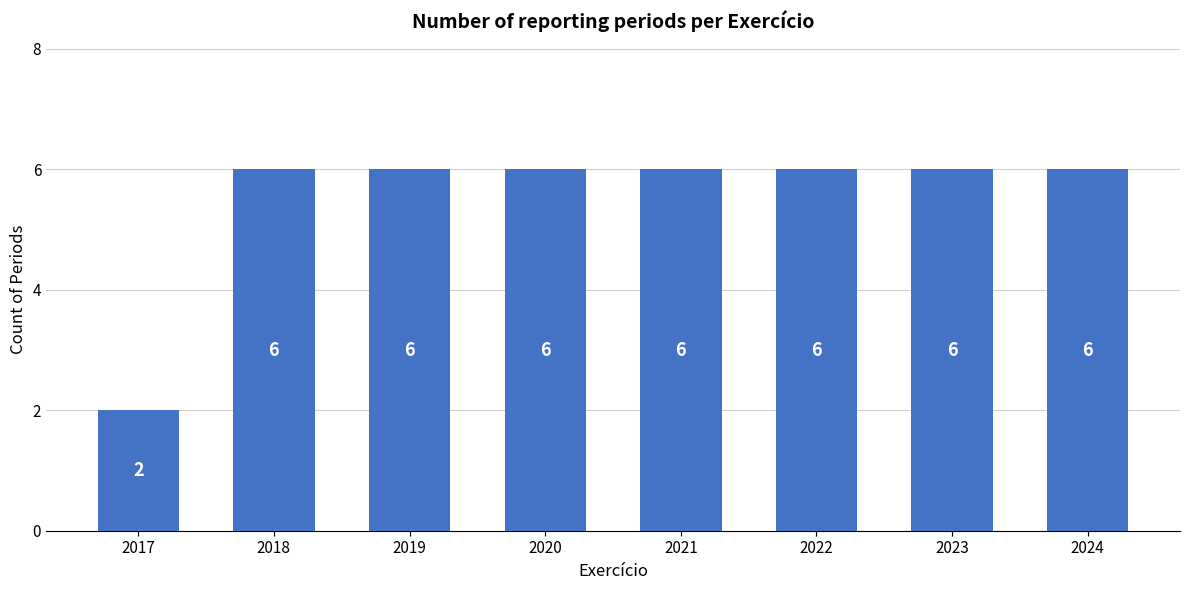

How many values are below 6?

1